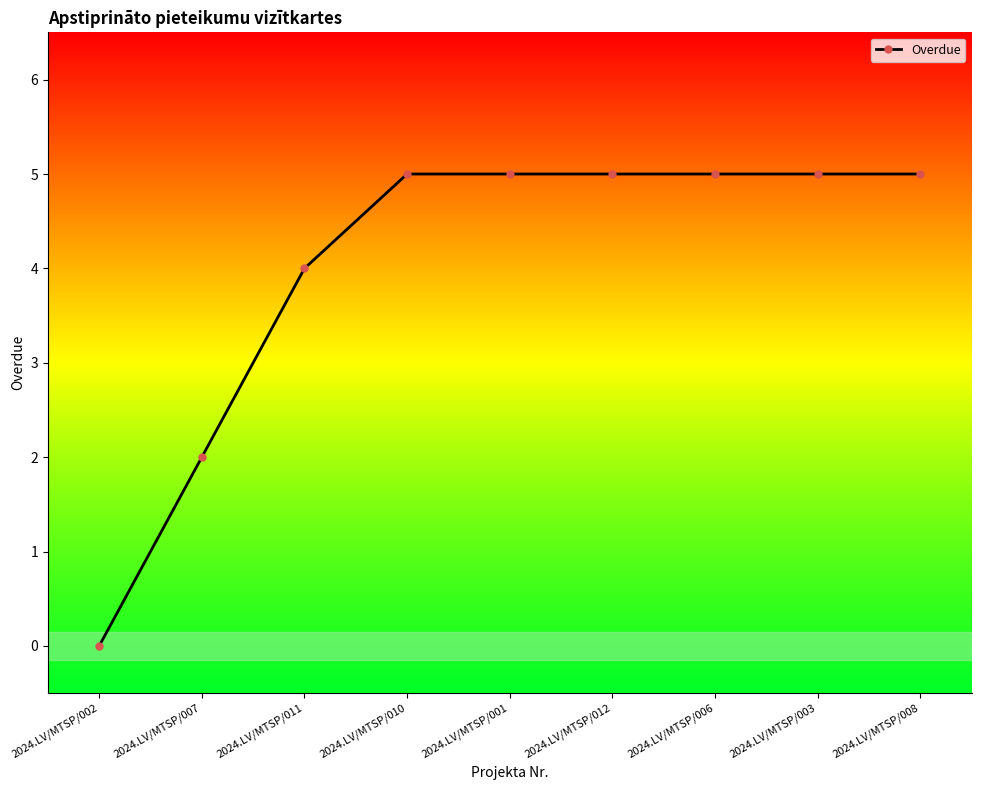

How many categories are shown in the chart?

9